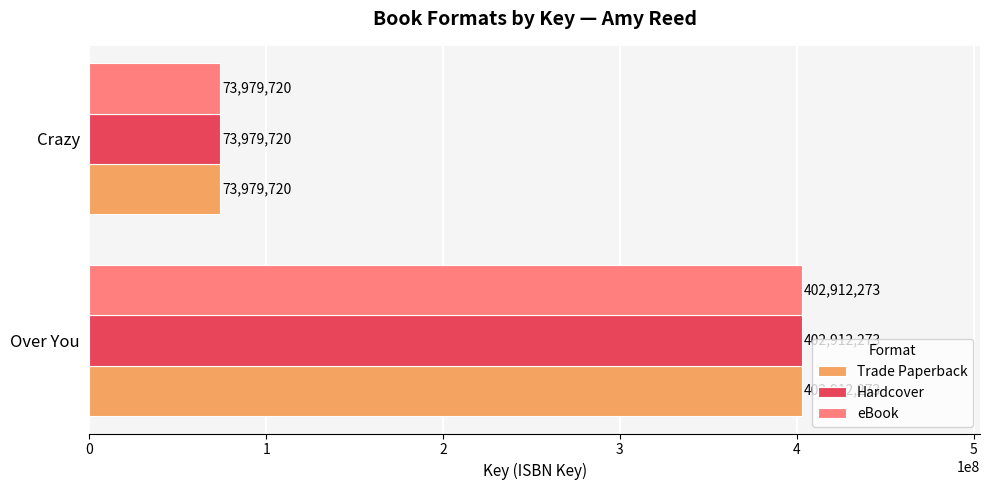

True or false: Trade Paperback has a value of 402912273 at Over You.

True